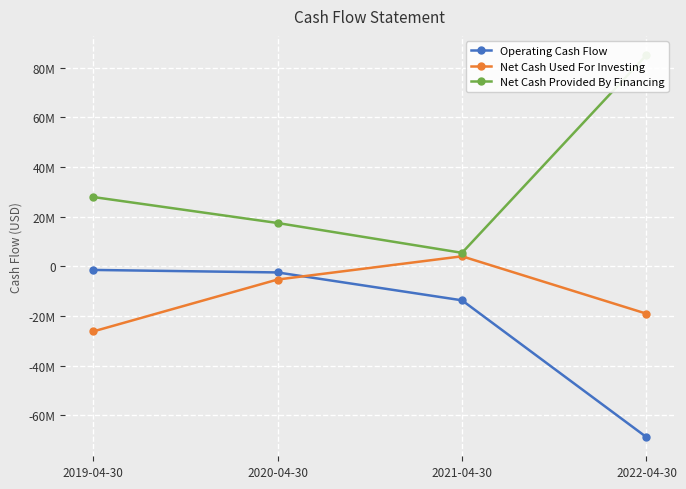

Reading left to right, what are all the values shown in this chart?

Operating Cash Flow: -1468695	-2478285	-13708122	-68802000
Net Cash Used For Investing: -26247684	-5338174	4016733	-19090000
Net Cash Provided By Financing: 27893625	17422931	5415057	85064000